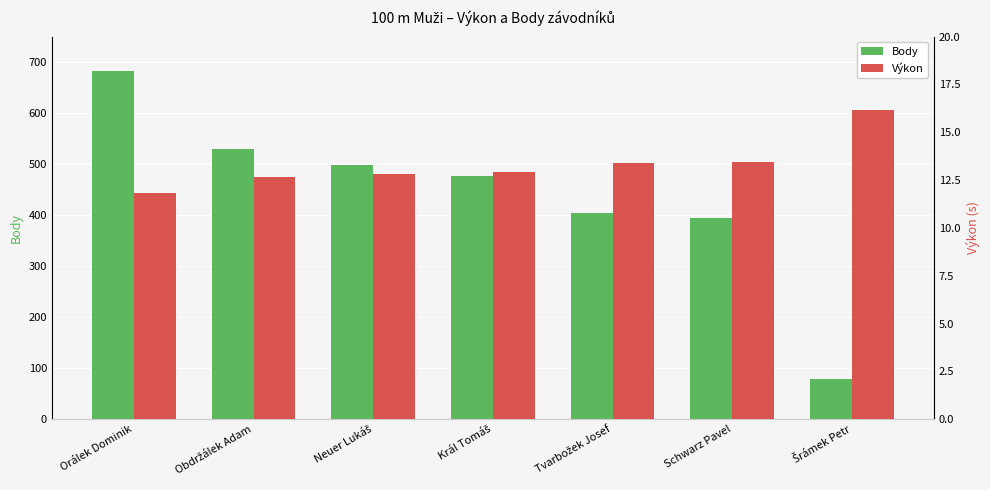

True or false: Výkon has a value of 3.2 at Orálek Dominik.

False